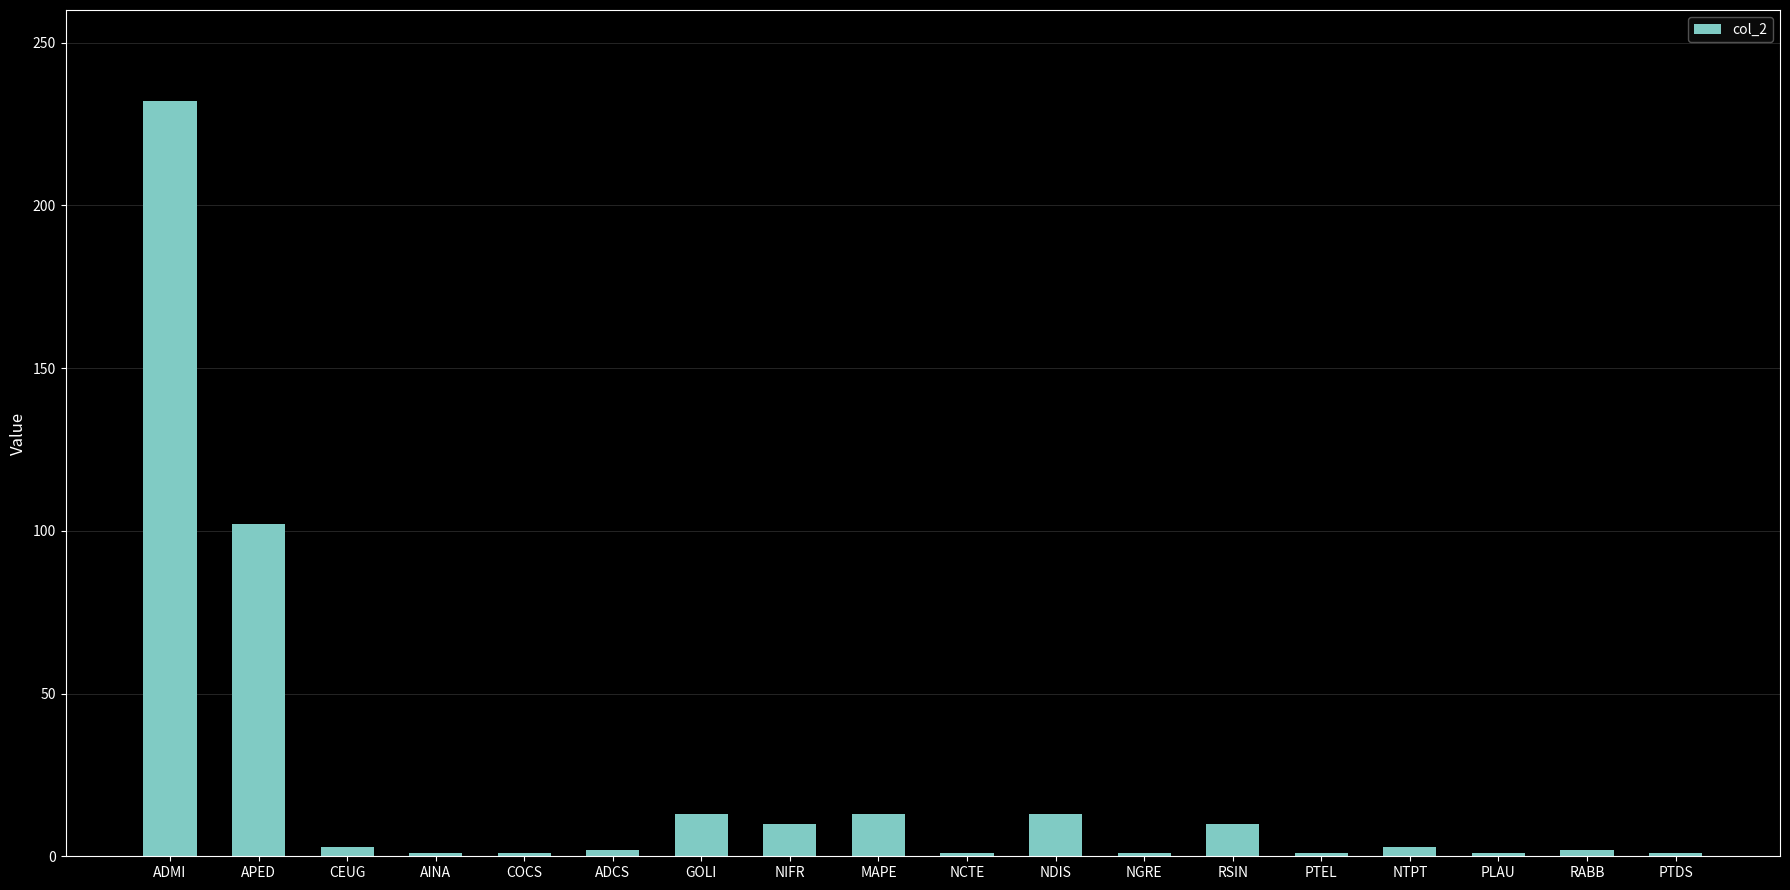

What is the difference between the maximum and minimum values?

231